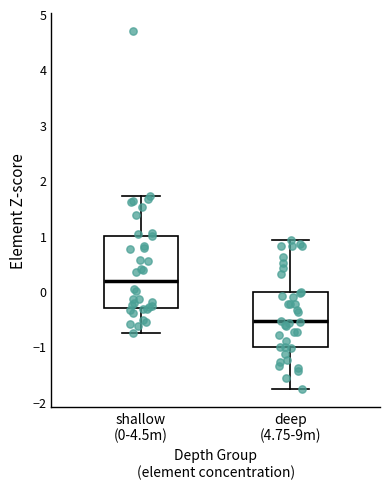

Reading left to right, read every box against the y-axis: the position of its median line, the range the box covers, and the ends of its whiskers. The values are not printed on the chart, so give them approximately, as read against the axis.

shallow (0-4.5m): median 0.2, box -0.3 to 1.0, whiskers -0.7 to 1.7
deep (4.75-9m): median -0.5, box -1.0 to 0.0, whiskers -1.8 to 0.9